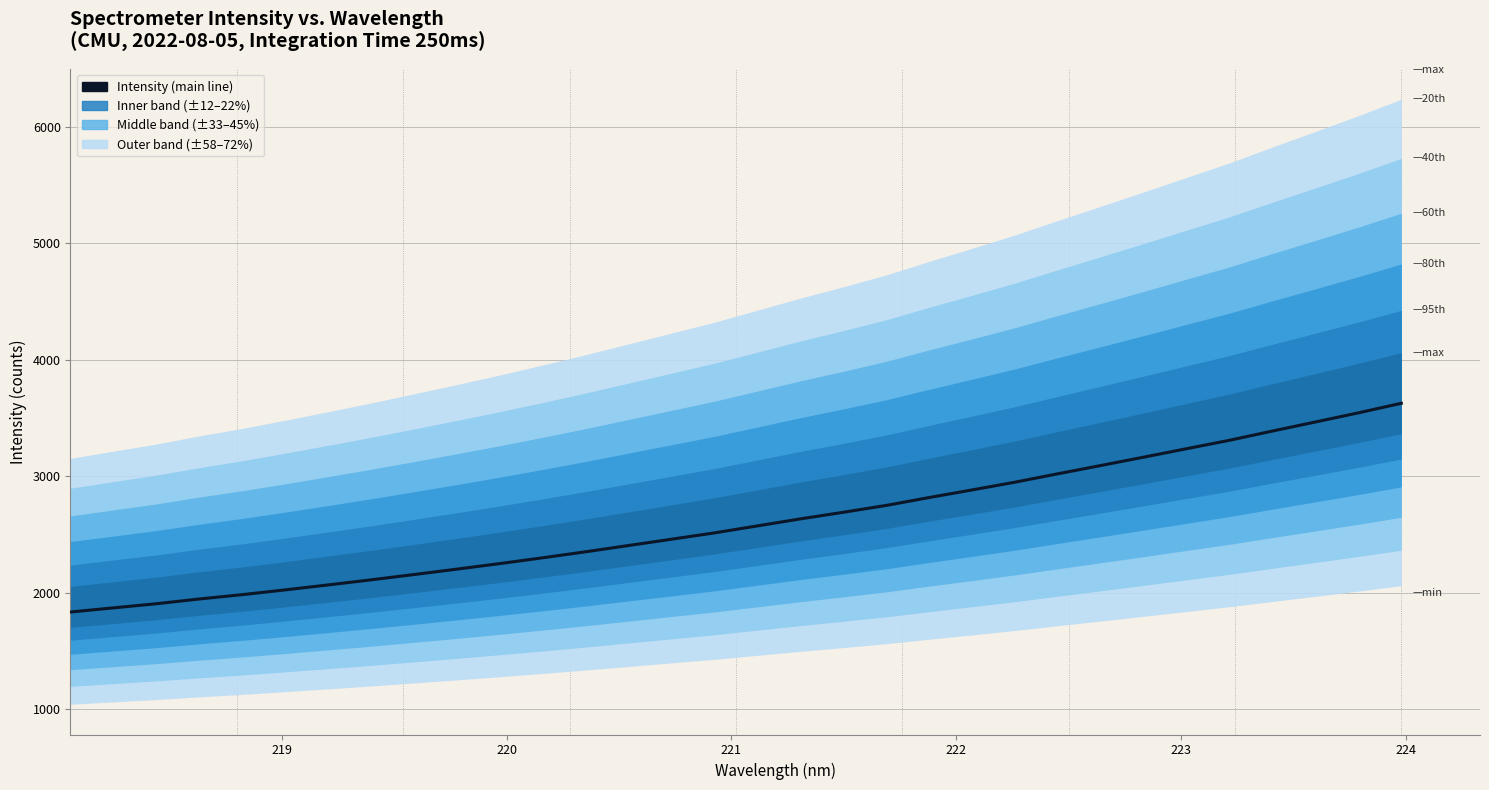

What is the smallest value displayed?

1833.2